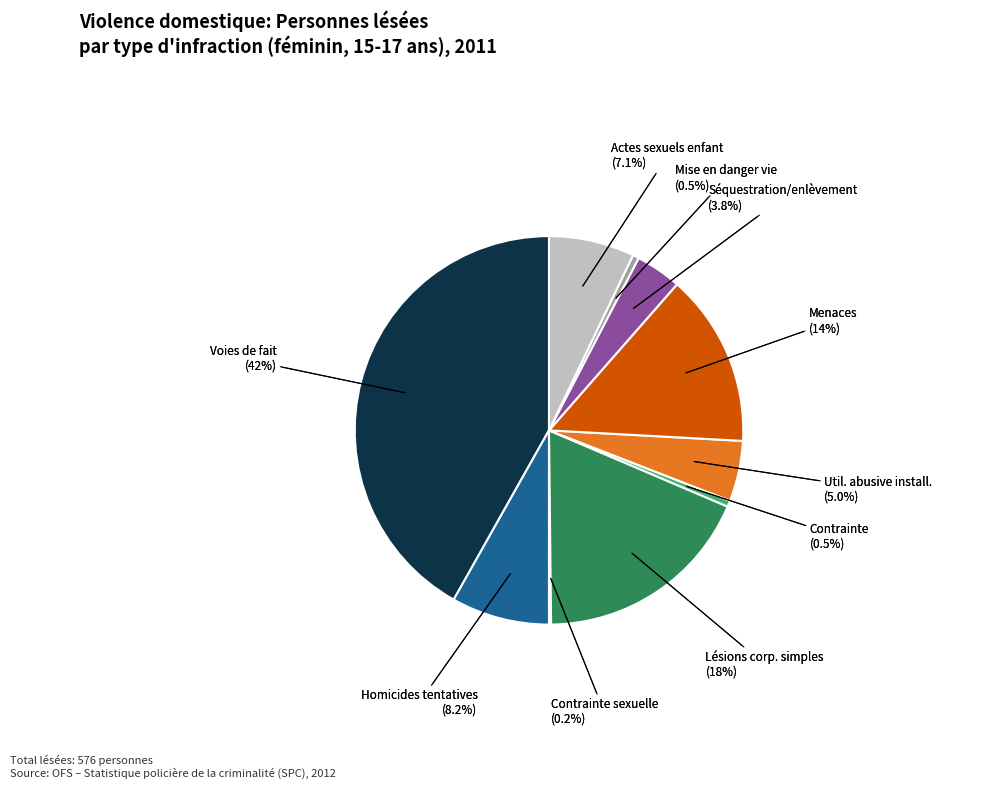

How many slices are in this pie chart?

10